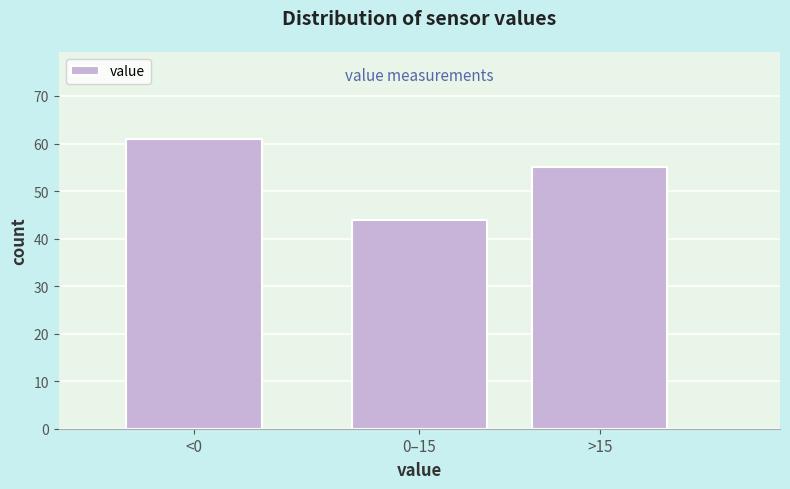

Reading right to left, extract all data points from this chart.

55	44	61